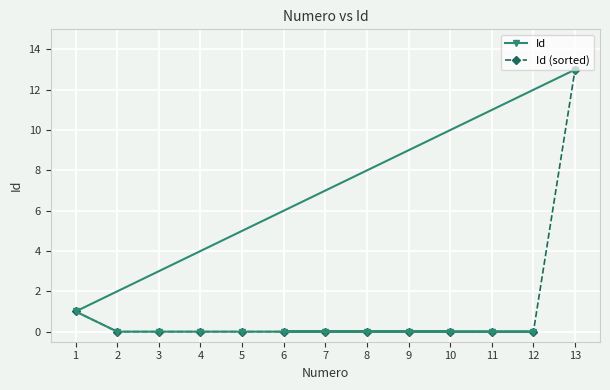

At which label is Id closest to 6?

1